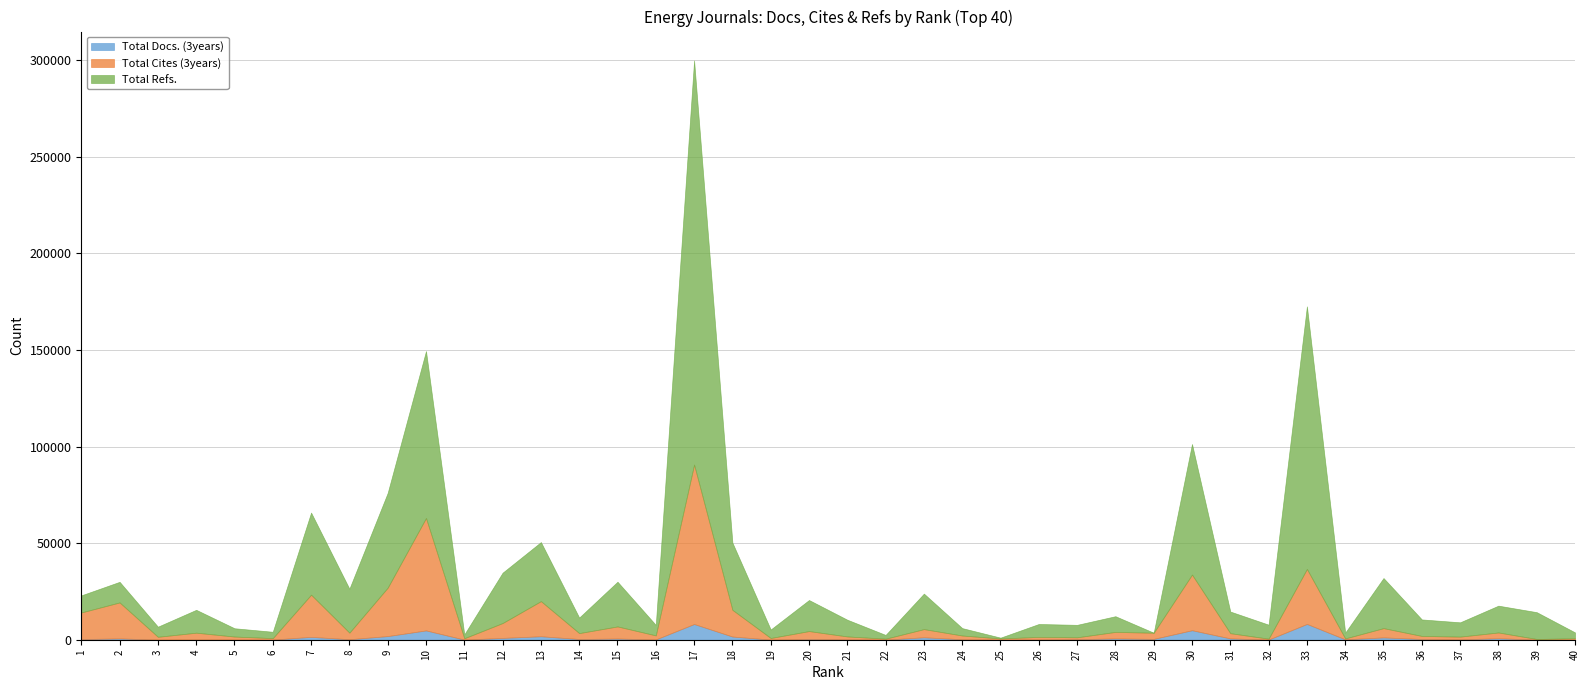

Does the chart have visible grid lines?

Yes